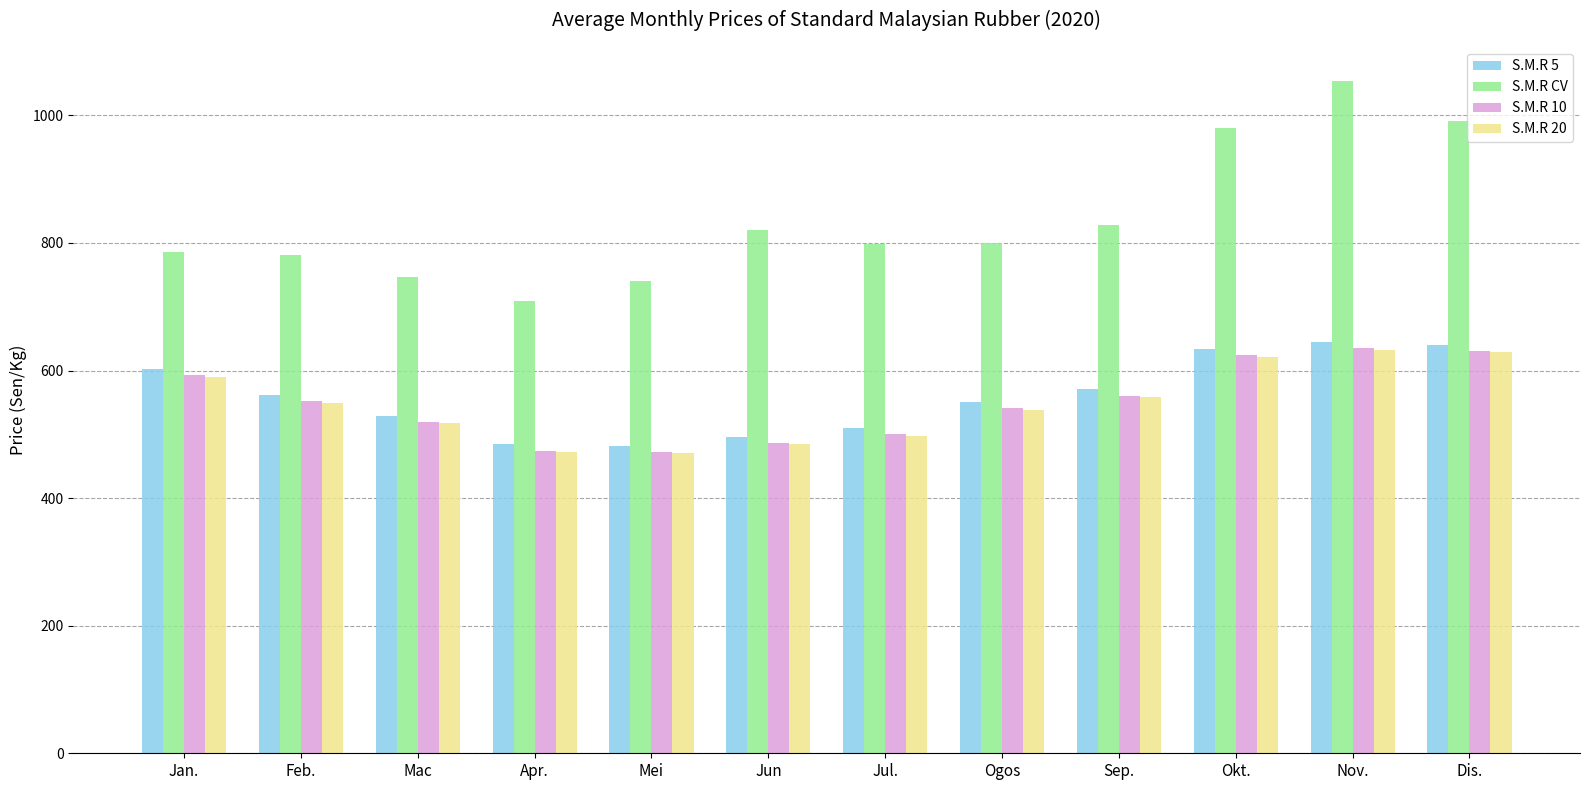

Is it true that S.M.R 5 equals 205.2 at Jul.?

False